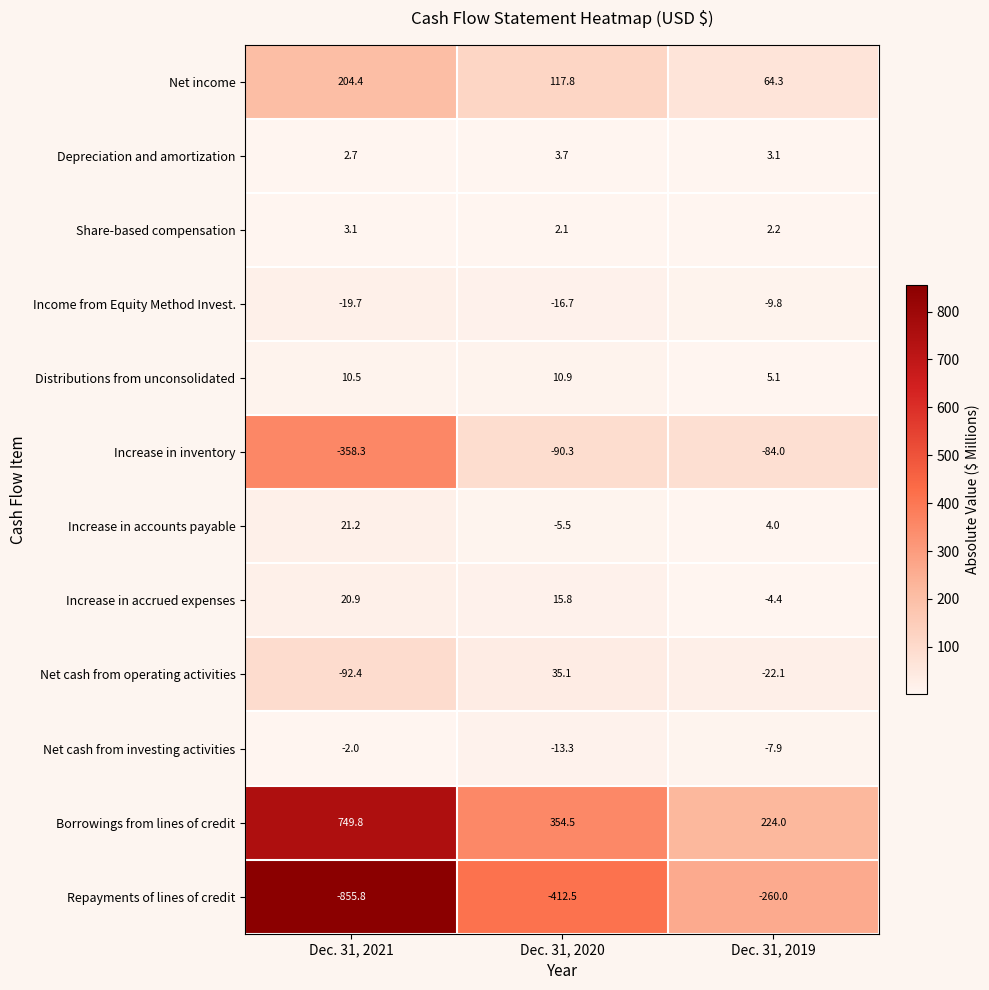

Rank the series by their maximum value, from highest to lowest.

Borrowings from lines of credit, Net income, Net cash from operating activities, Increase in accounts payable, Increase in accrued expenses, Distributions from unconsolidated, Depreciation and amortization, Share-based compensation, Net cash from investing activities, Income from Equity Method Invest., Increase in inventory, Repayments of lines of credit